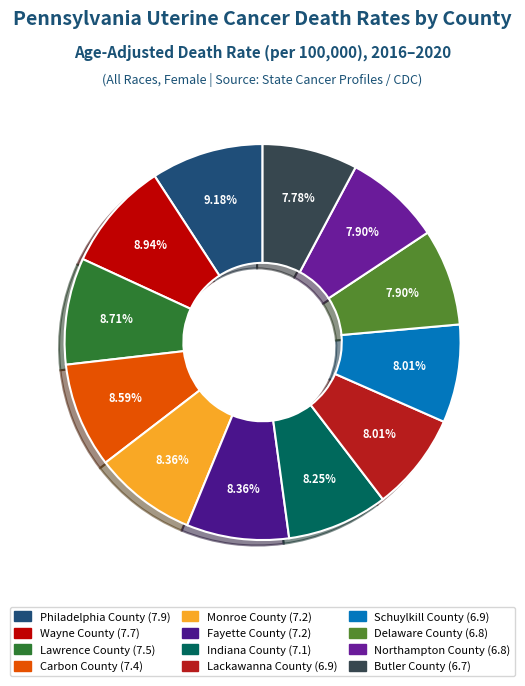

To the nearest percent, what percentage of the pie is Northampton County?

8%